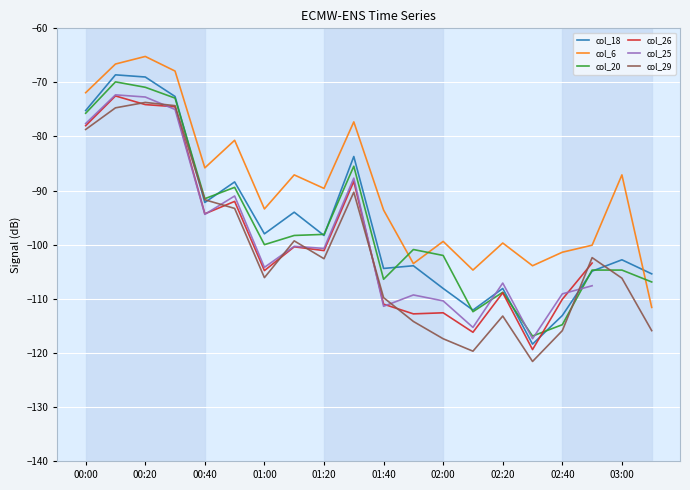

How many series are shown in this chart?

6